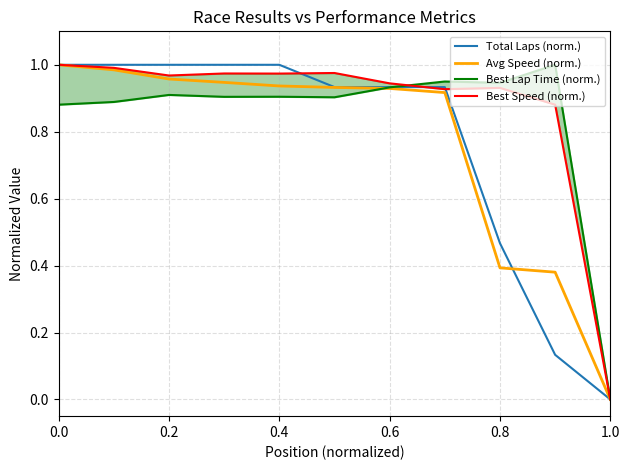

Does the chart have visible grid lines?

Yes